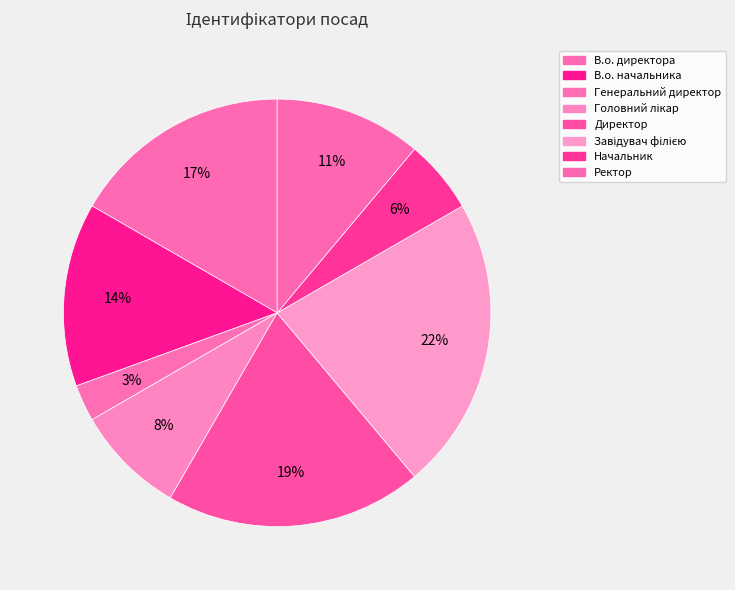

Count the number of slices in the pie.

8